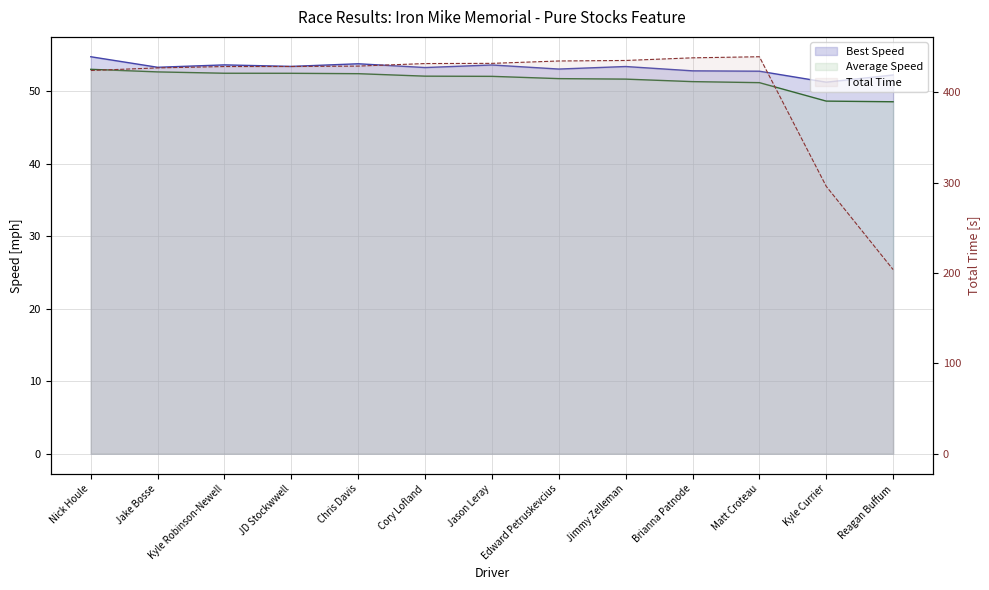

How many distinct data groups are displayed?

3